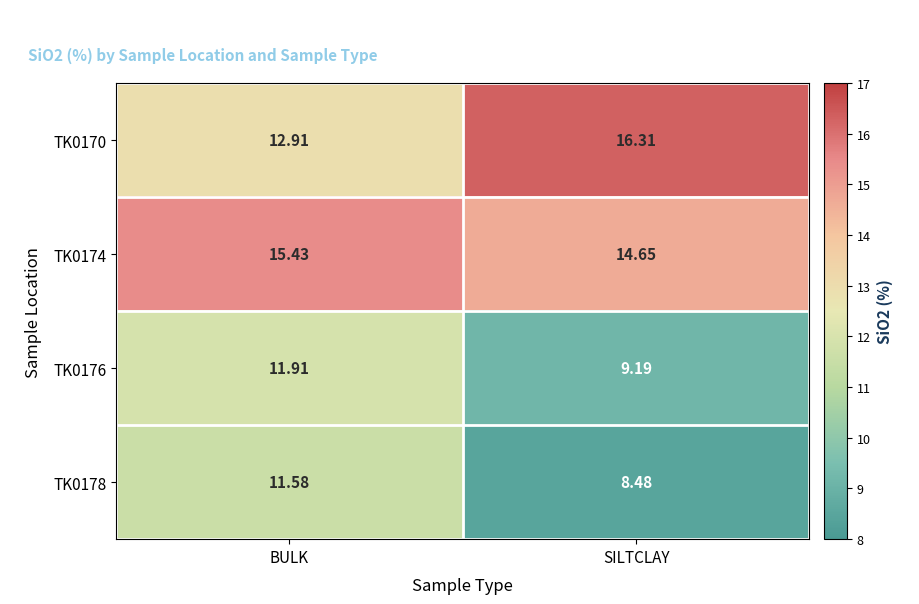

What is the total value across all series at SILTCLAY?

48.6